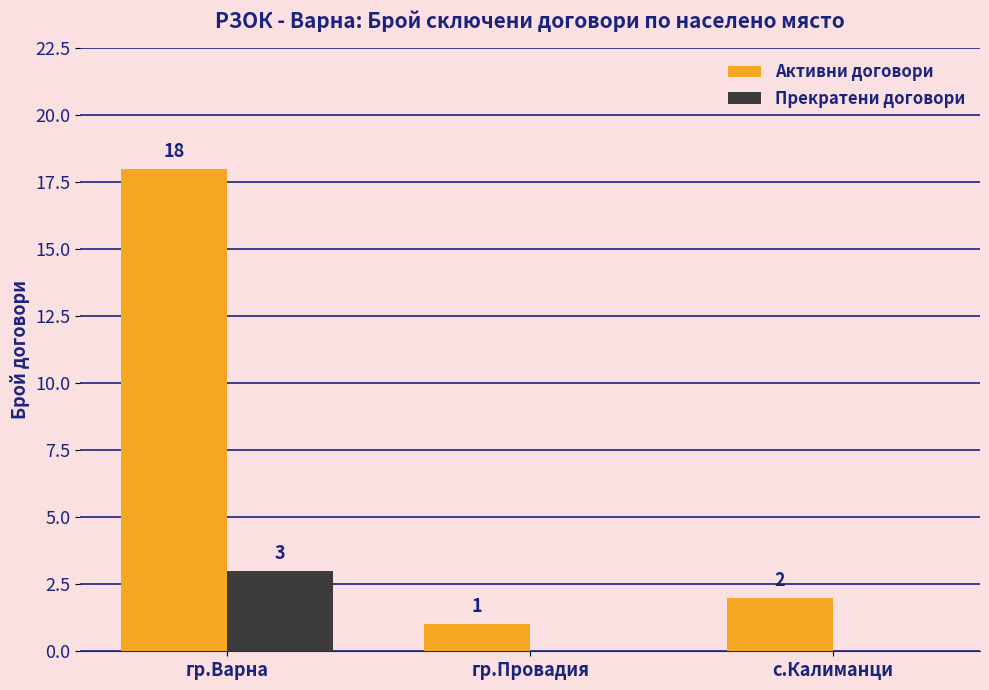

Which series changed the most between гр.Провадия and с.Калиманци?

Активни договори